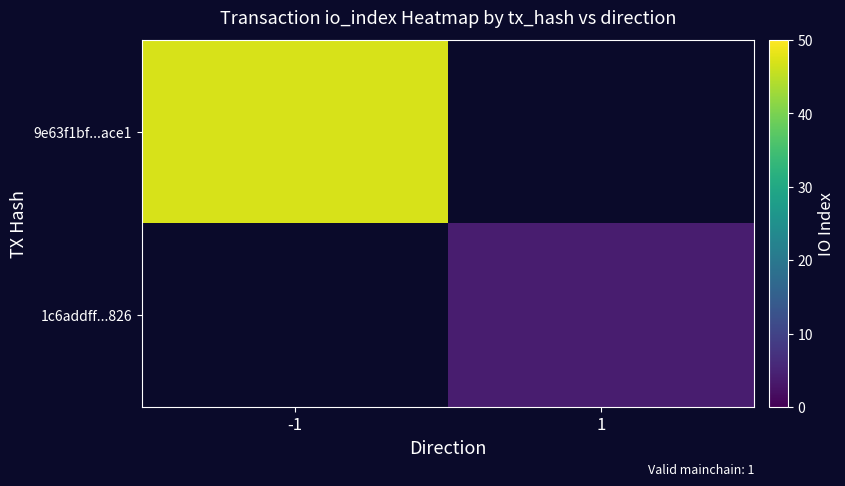

Which category has the highest value across all series?

-1